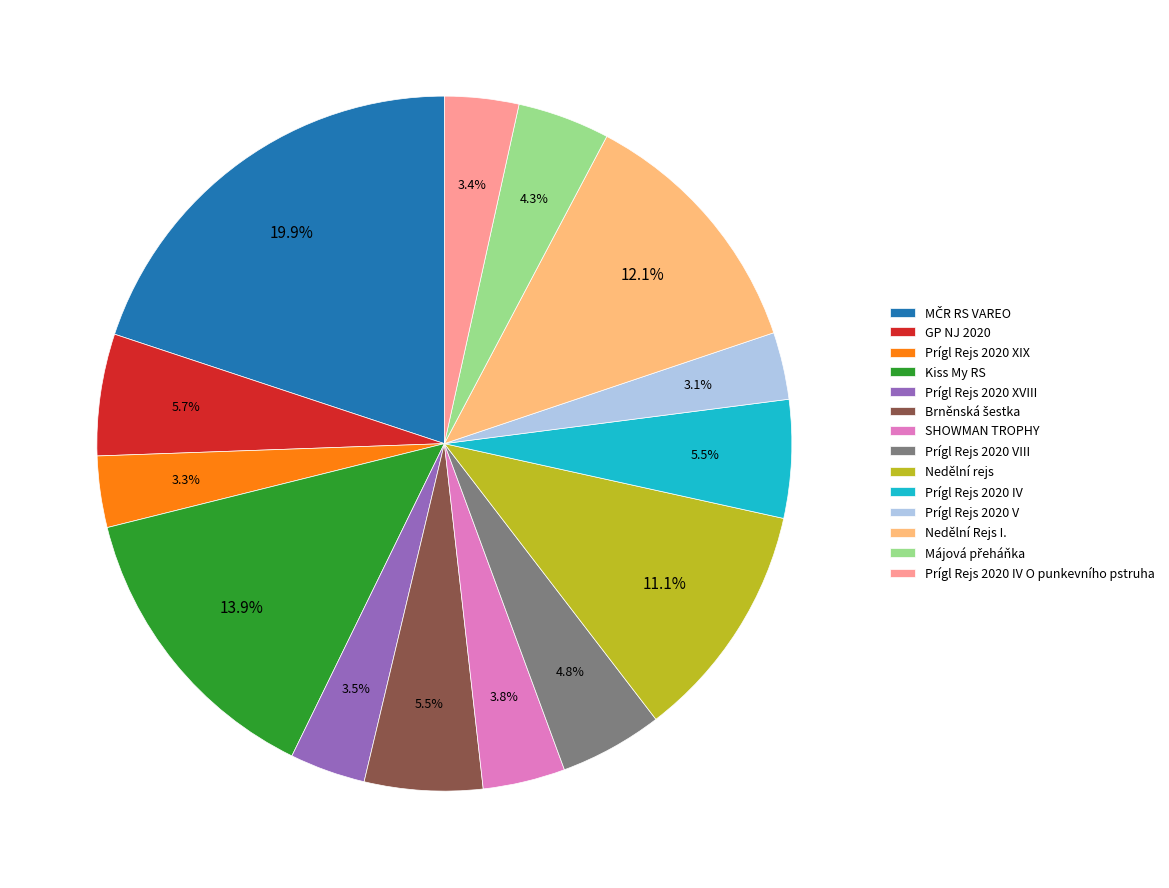

What percentage do Nedělní rejs and Prígl Rejs 2020 VIII together represent?

15.9%